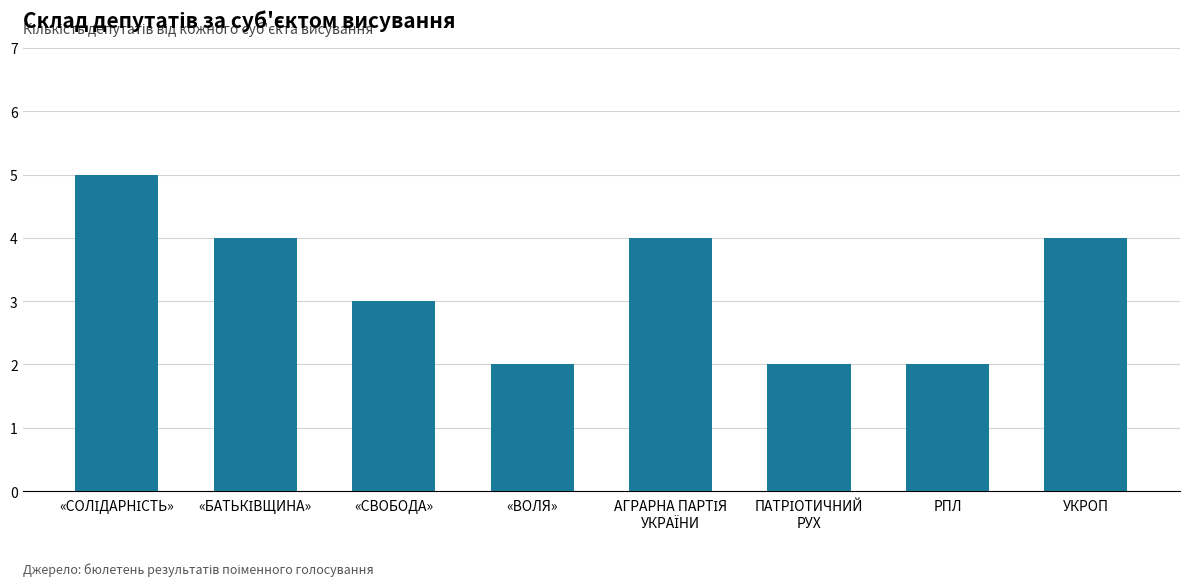

What is the maximum value shown in the chart?

5